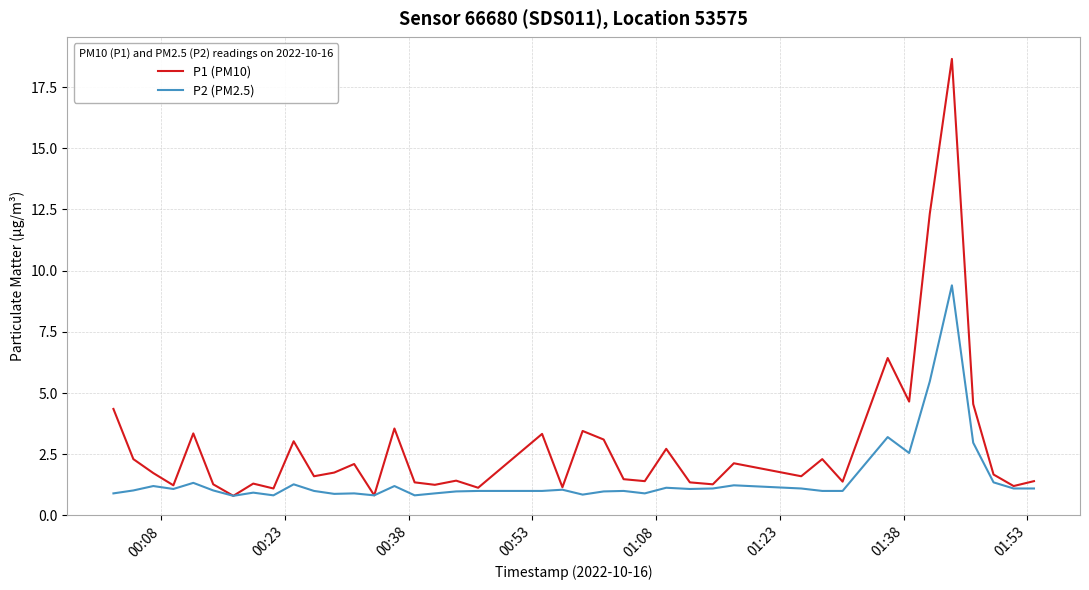

Rank the series by their average value, from lowest to highest.

P2 (PM2.5), P1 (PM10)